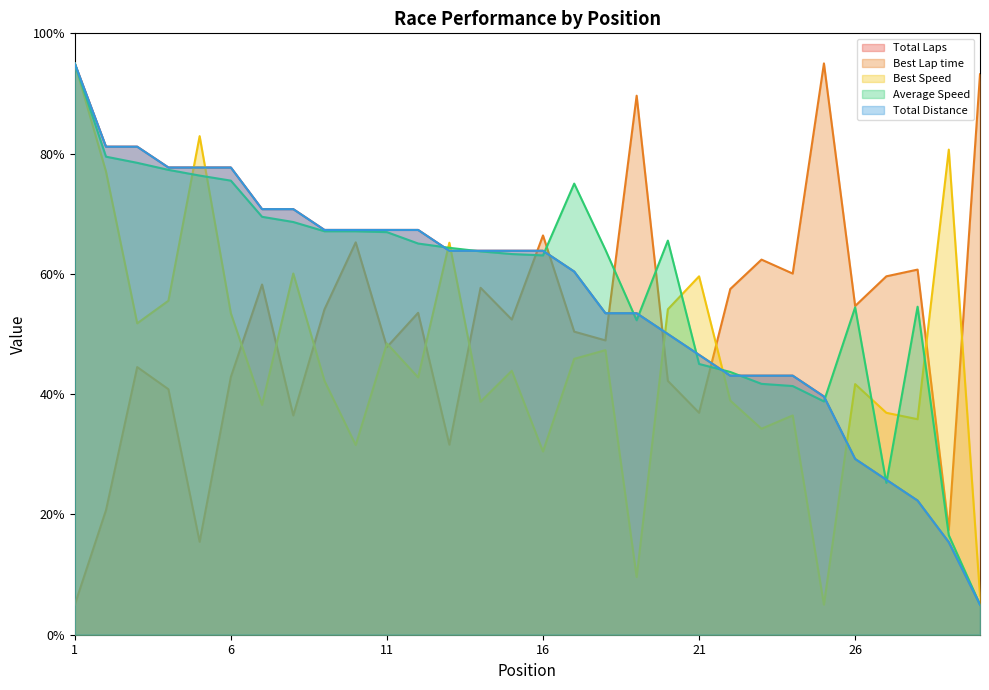

What is the difference between the second highest and minimum values in the Average Speed series?

74.5